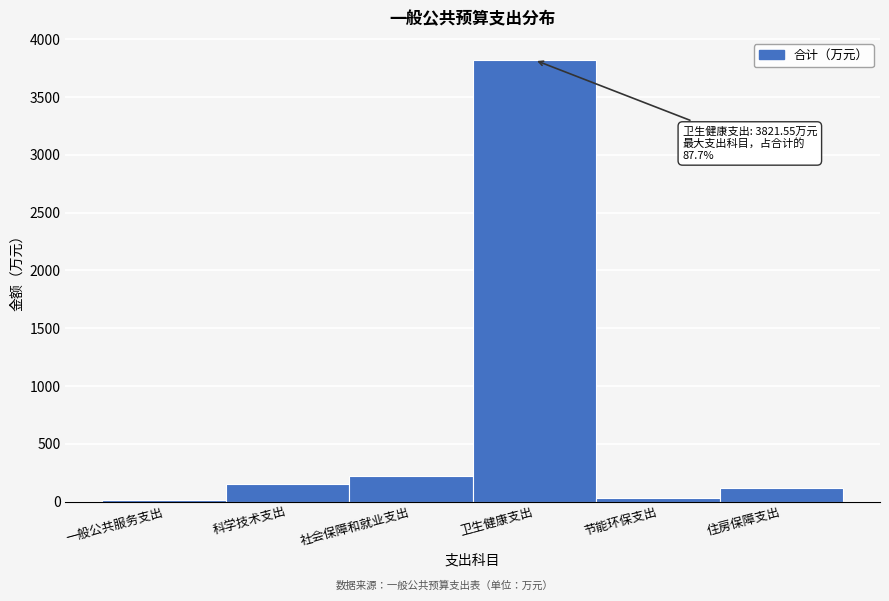

Reading left to right, list all the values displayed in this chart.

一般公共服务支出=10.0	科学技术支出=151.0	社会保障和就业支出=224.8	卫生健康支出=3821.6	节能环保支出=30.0	住房保障支出=121.0